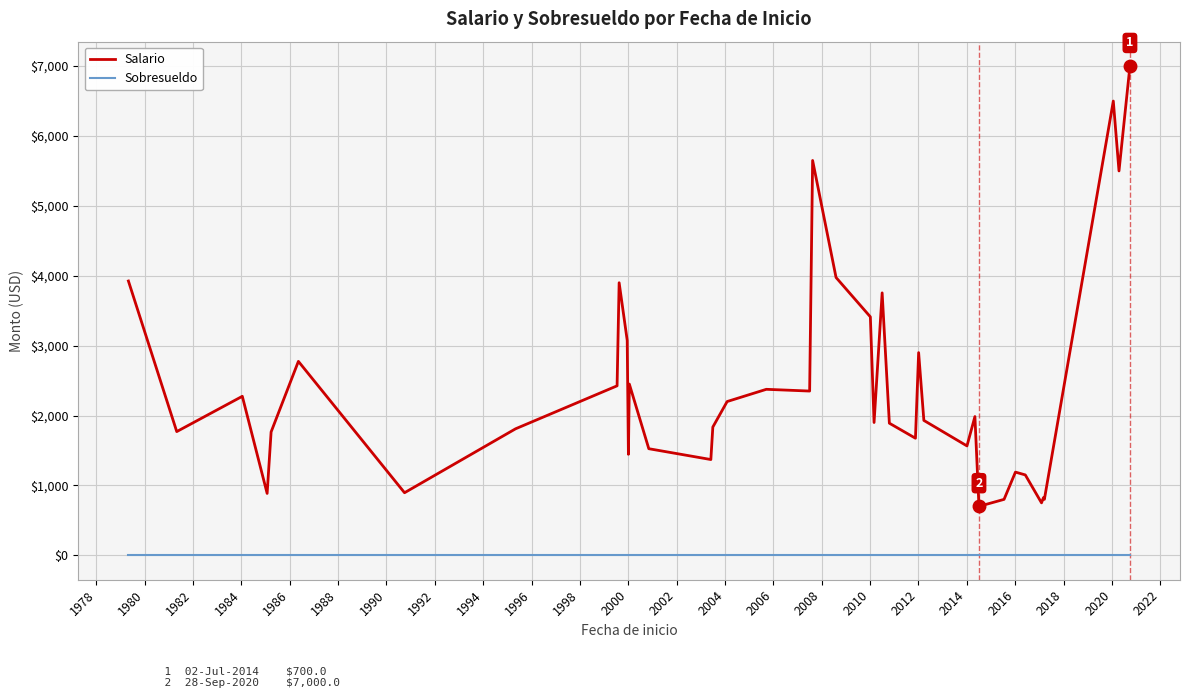

Which series has the largest range (max minus min)?

Salario